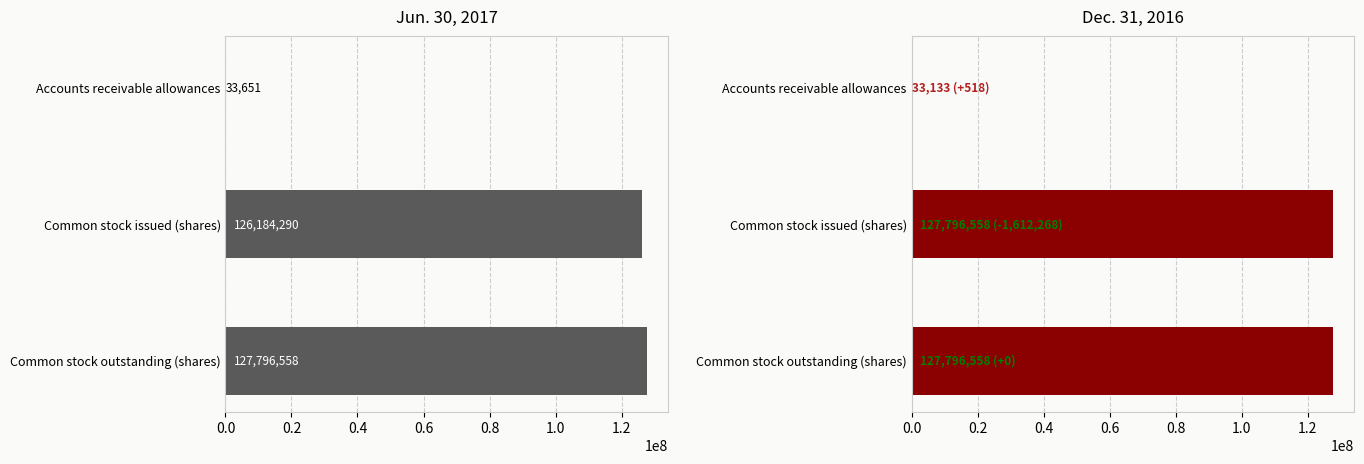

What is the value of the Dec. 31, 2016 bar at the 2nd from the left?

127796558